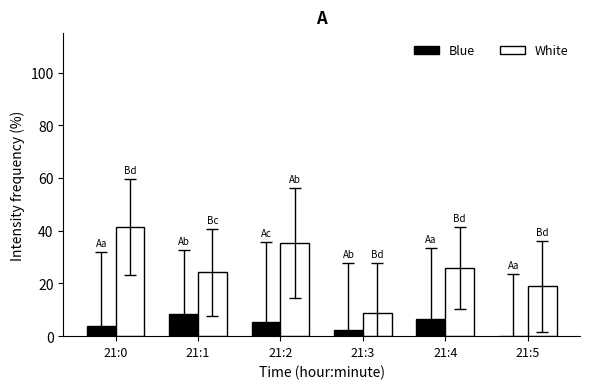

The White series shows 25.9 at 21:4. True or false?

True